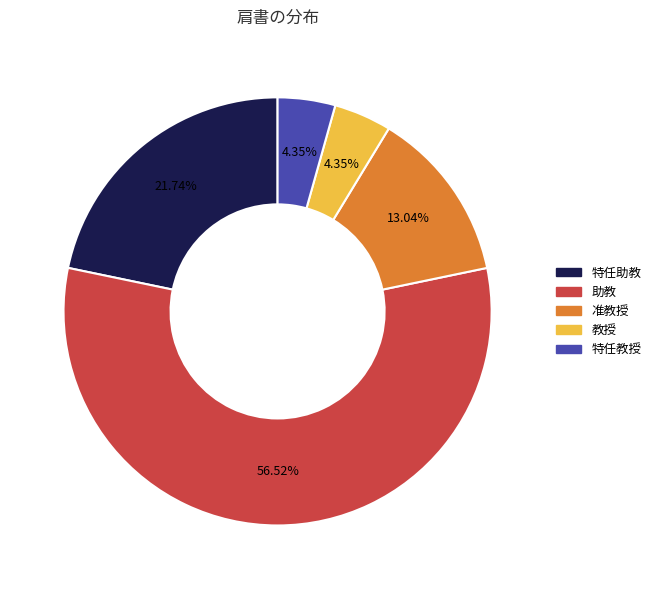

Combined, do 特任助教 and 特任教授 account for over 50%?

No